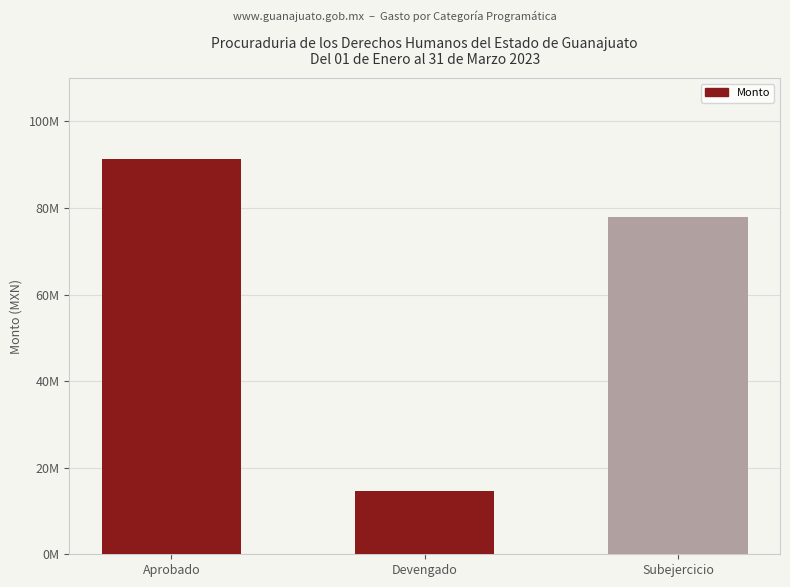

What is the smallest value displayed?

14705498.2